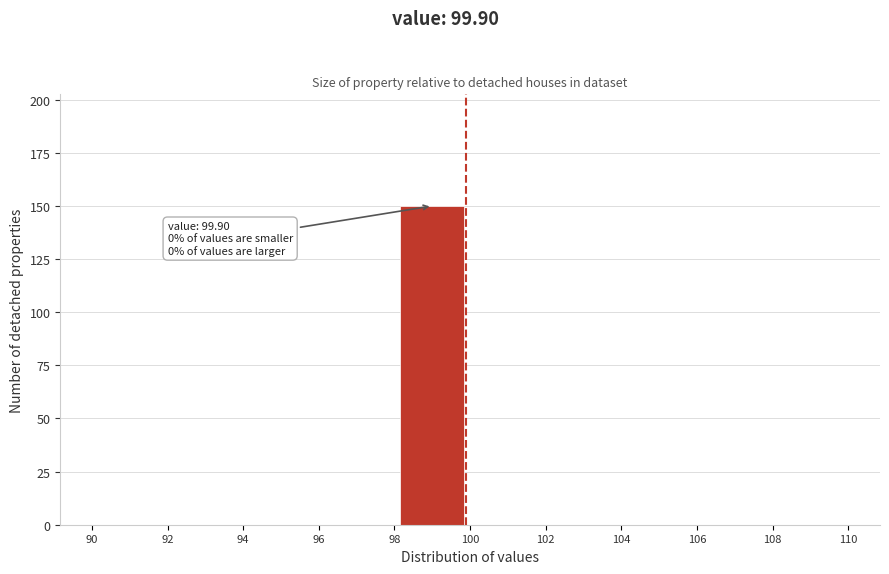

Which range on the x-axis has the tallest bar?

98 to 100